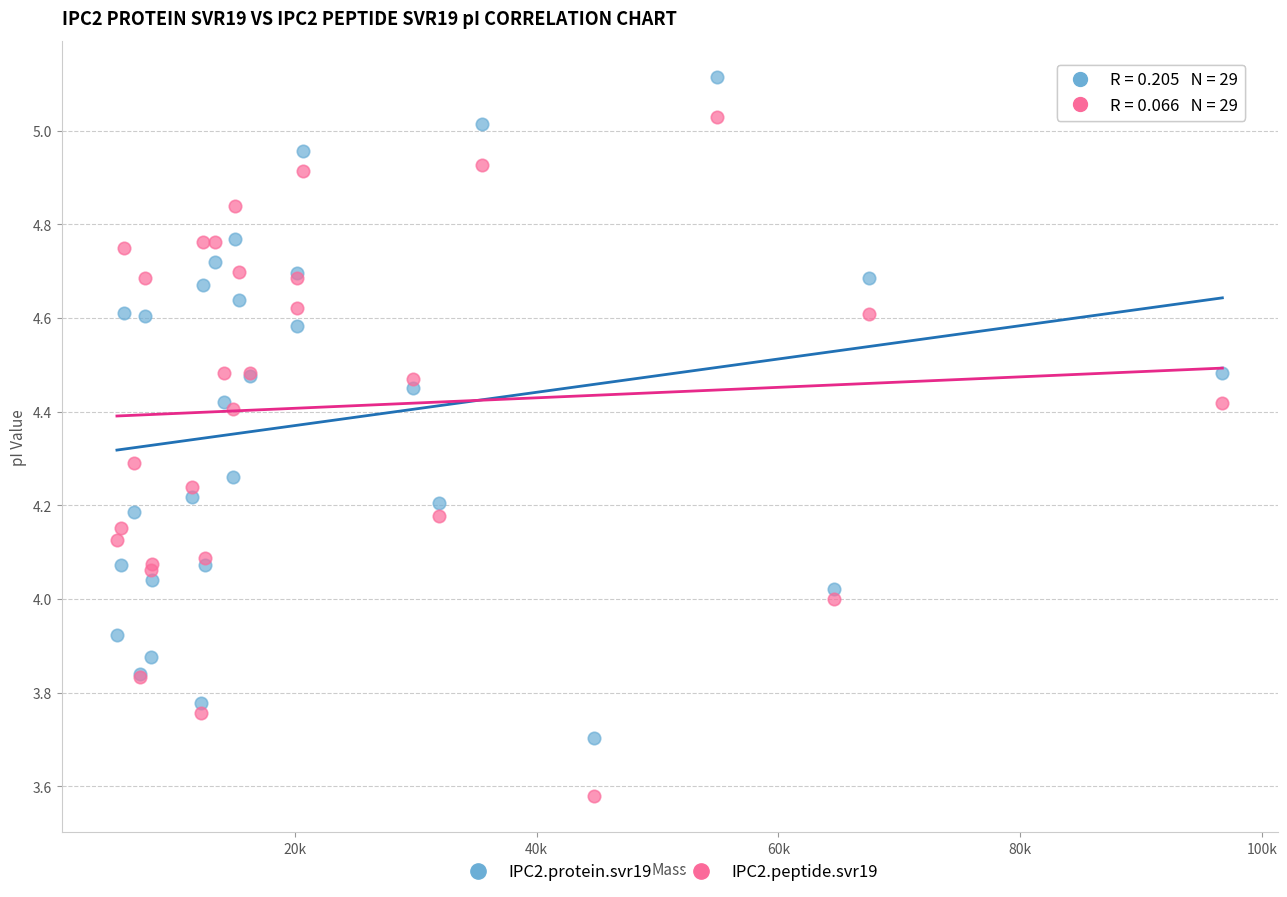

Which series has the widest spread of Y values?

IPC2.peptide.svr19